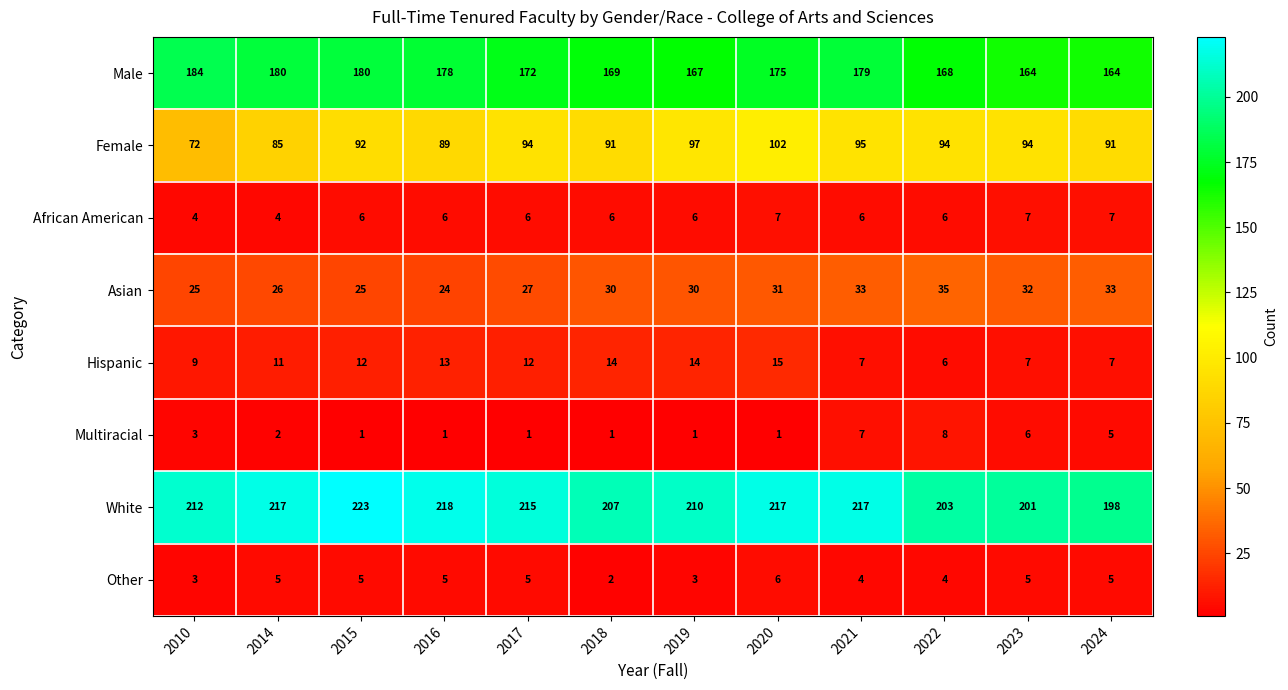

What is the spread (max minus min) of values at 2017?

214